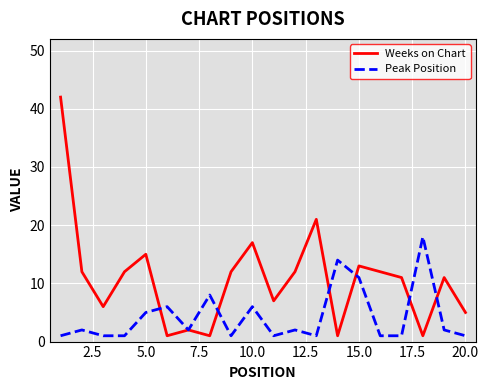

Which series has the widest spread of values?

Weeks on Chart